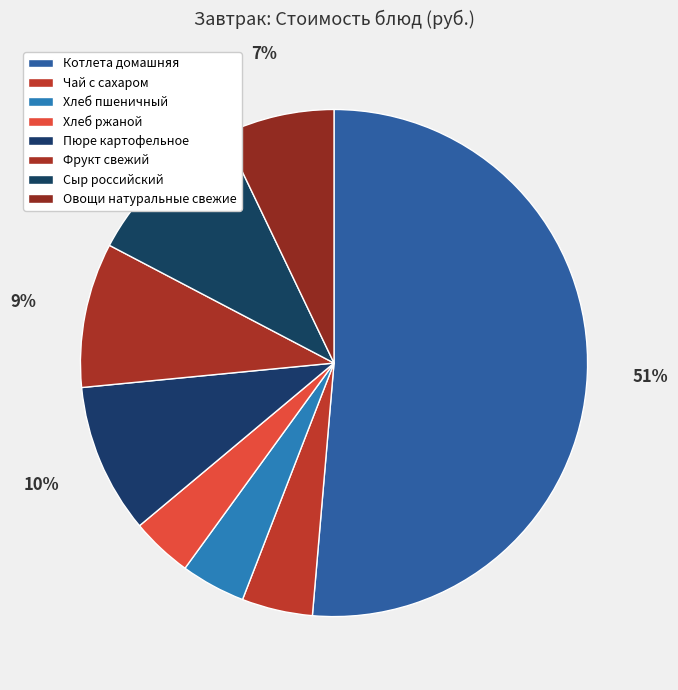

What percentage is the Хлеб пшеничный slice, to the nearest percent?

4%